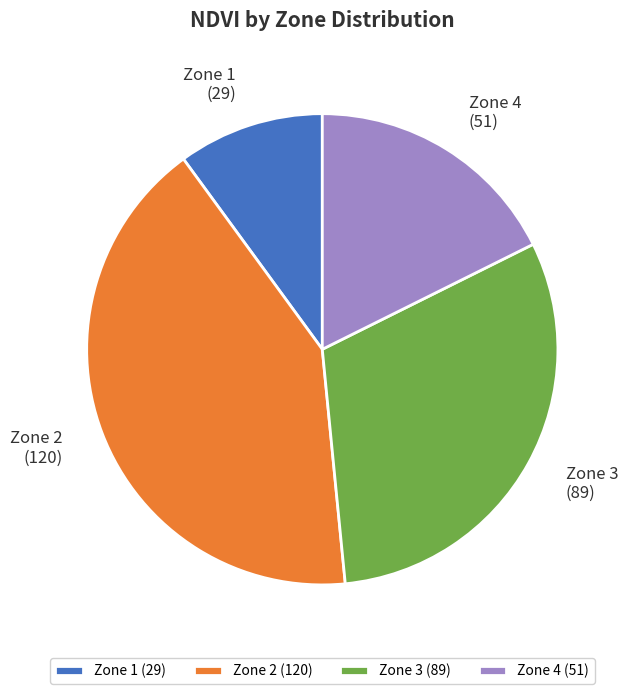

The Zone 3 (89) slice represents 31% of the pie. True or false?

True